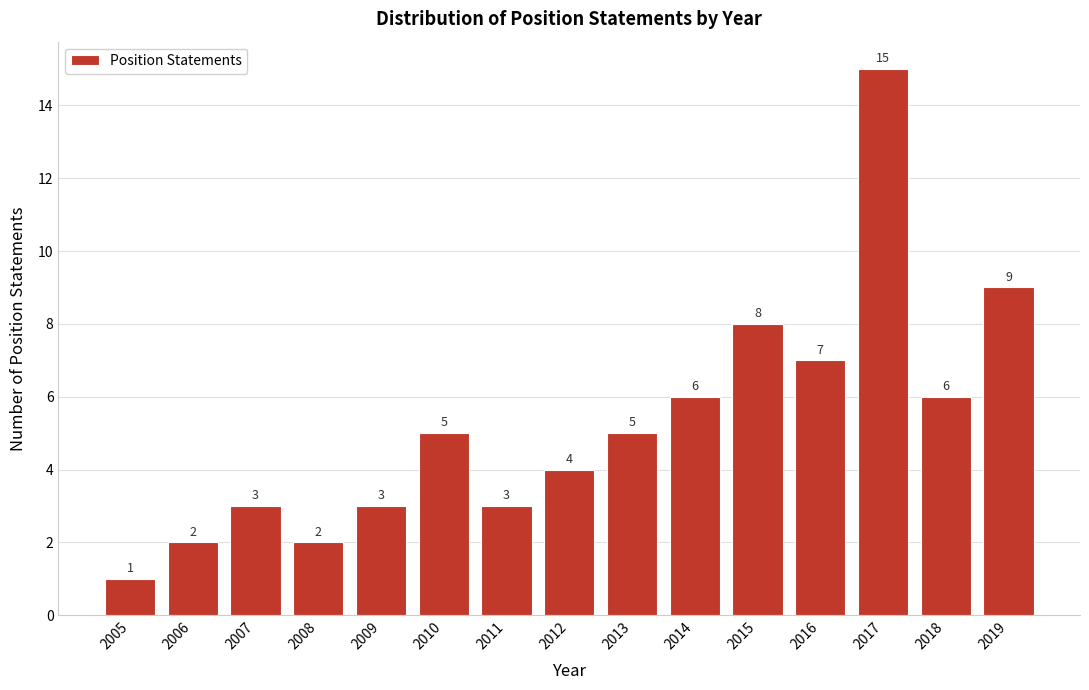

Reading left to right, transcribe all the data shown in this chart.

2005=1	2006=2	2007=3	2008=2	2009=3	2010=5	2011=3	2012=4	2013=5	2014=6	2015=8	2016=7	2017=15	2018=6	2019=9